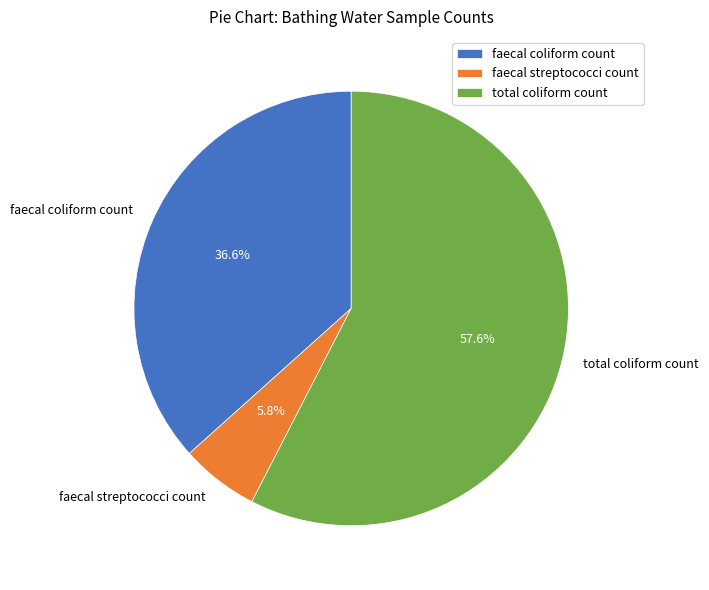

Is it true that total coliform count is 58% of the pie?

True